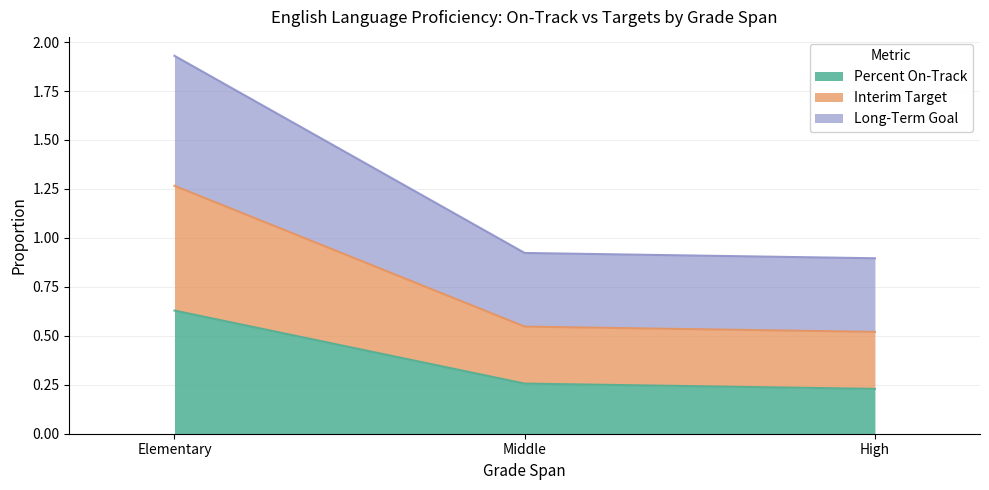

At which category does the chart reach its minimum across all series?

High